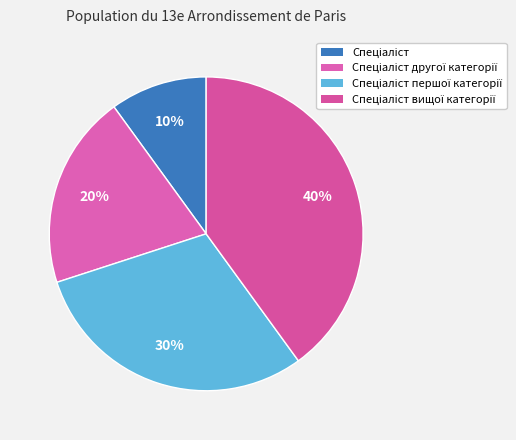

Is there any slice that represents more than half of the pie?

No